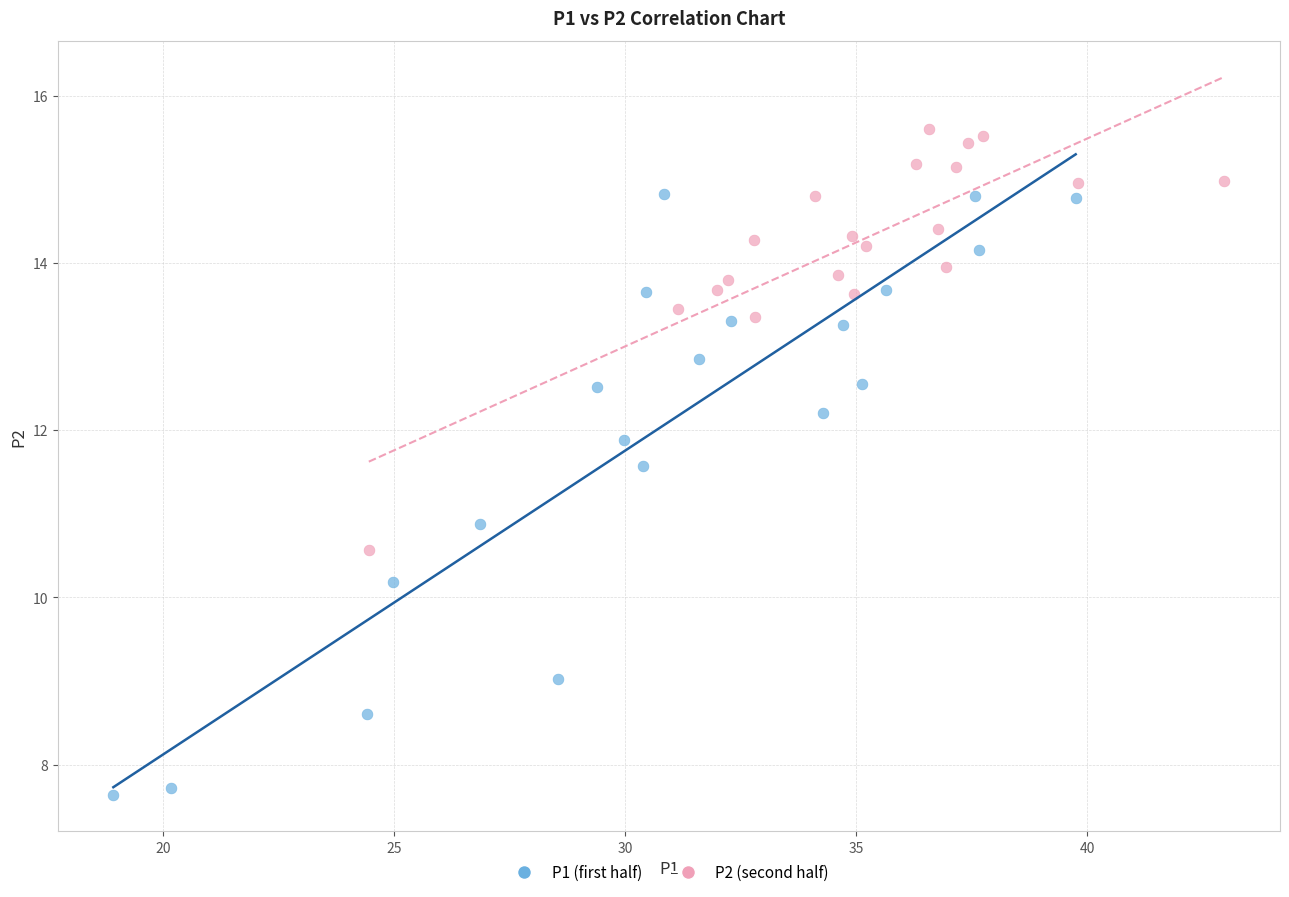

Which series contains the highest Y value?

P2 (second half)